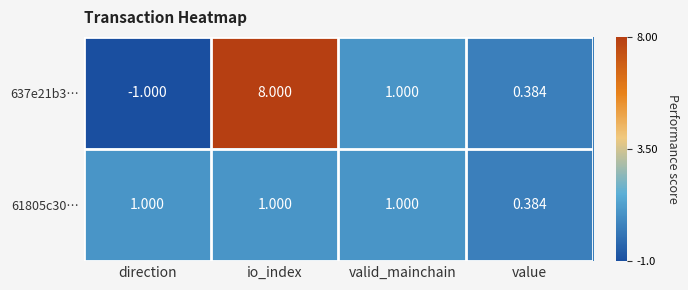

Where is 637e21b3… nearest to the value 3?

valid_mainchain